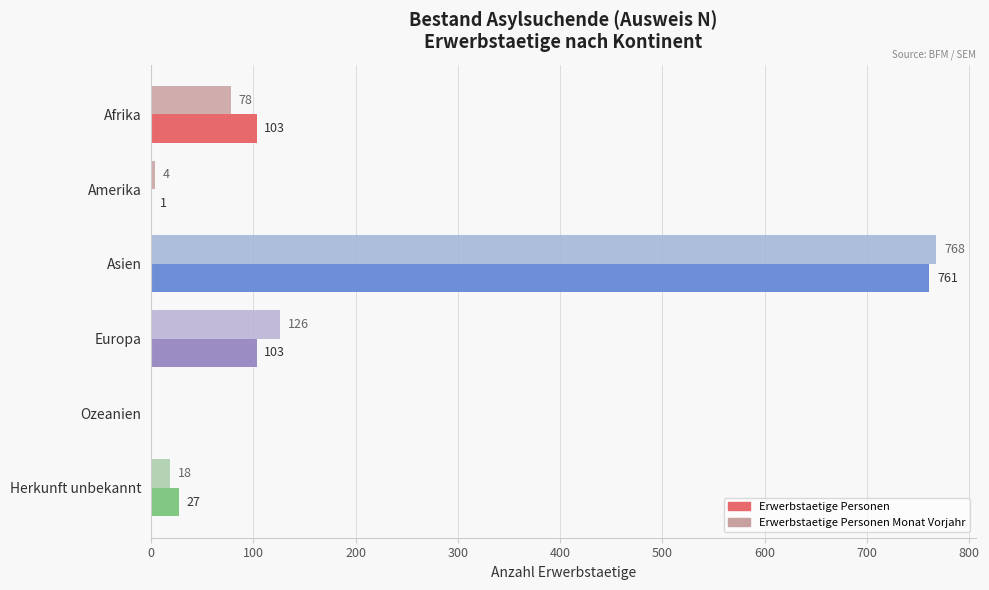

How many values in Erwerbstaetige Personen are above zero?

5